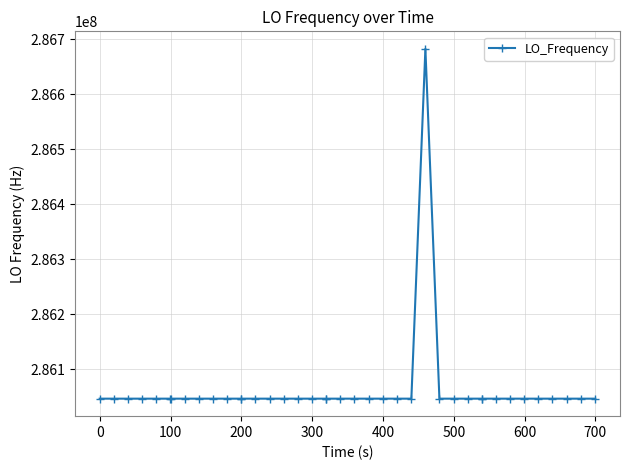

What is the difference between the second highest and minimum values?

14.1